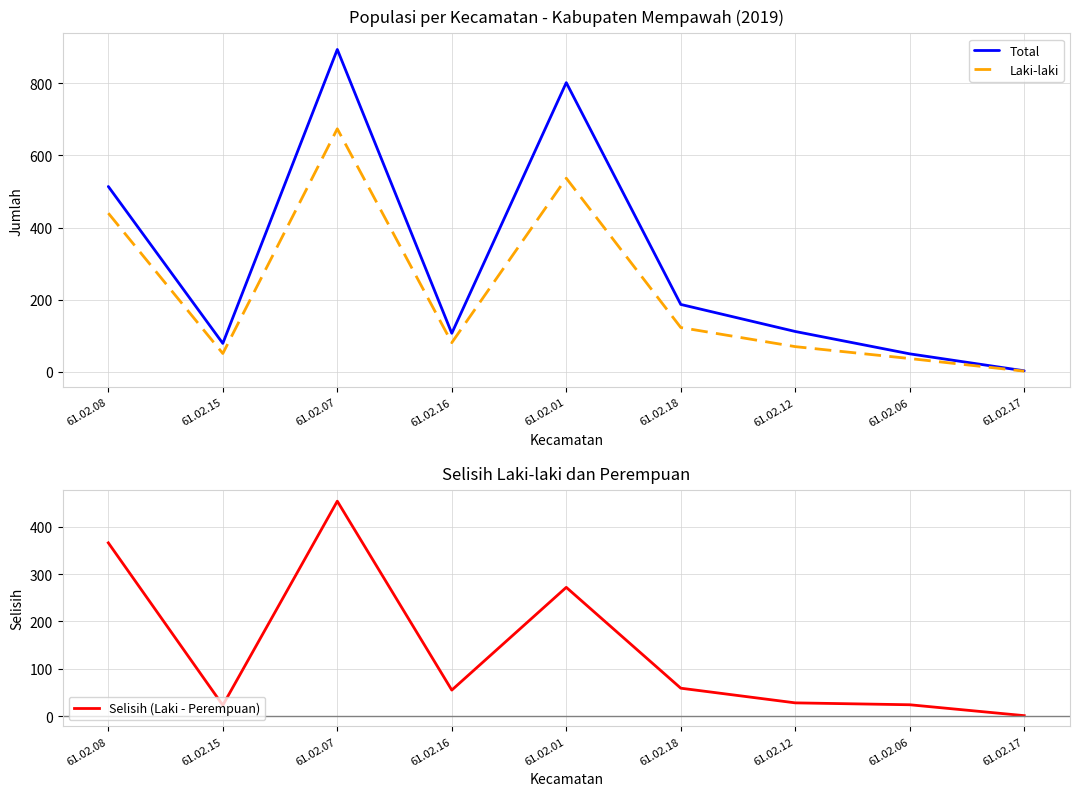

Reading left to right, what are all the values shown in this chart?

Total: 514	79	894	107	802	187	112	50	3
Laki-laki: 440	51	674	81	537	123	70	37	2
Selisih (Laki - Perempuan): 366	23	454	55	272	59	28	24	1